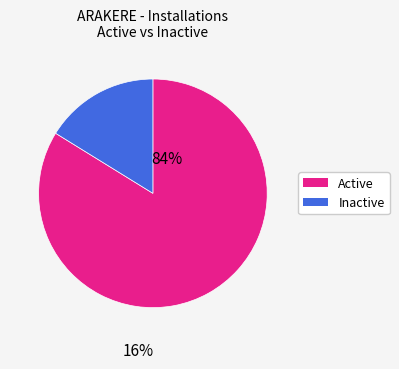

Is there a majority slice in this chart?

Yes